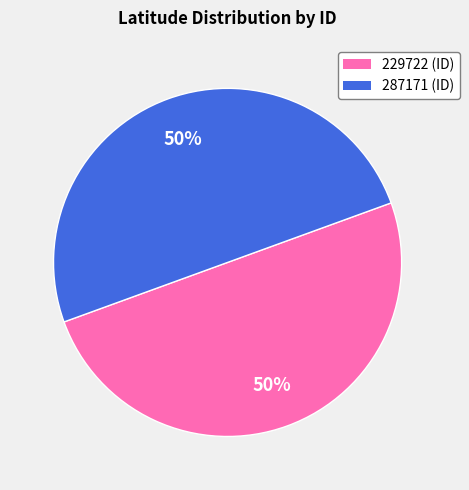

True or false: 287171 accounts for 57% of the total.

False